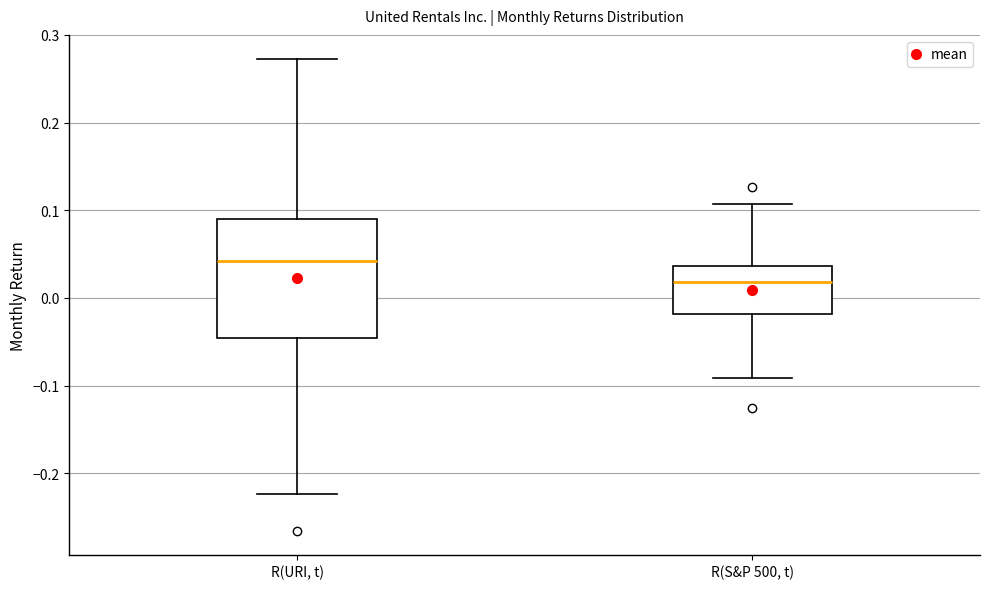

Reading left to right, read every box against the y-axis: the position of its median line, the range the box covers, and the ends of its whiskers. The values are not printed on the chart, so give them approximately, as read against the axis.

R(URI, t): median 0.04, box -0.05 to 0.09, whiskers -0.22 to 0.27
R(S&P 500, t): median 0.02, box -0.02 to 0.04, whiskers -0.09 to 0.11